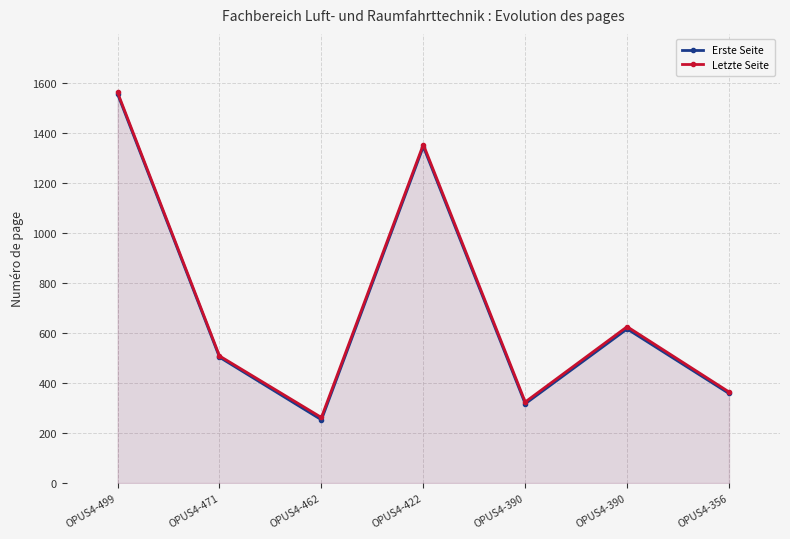

Which category has the highest value in the Letzte Seite series?

OPUS4-499